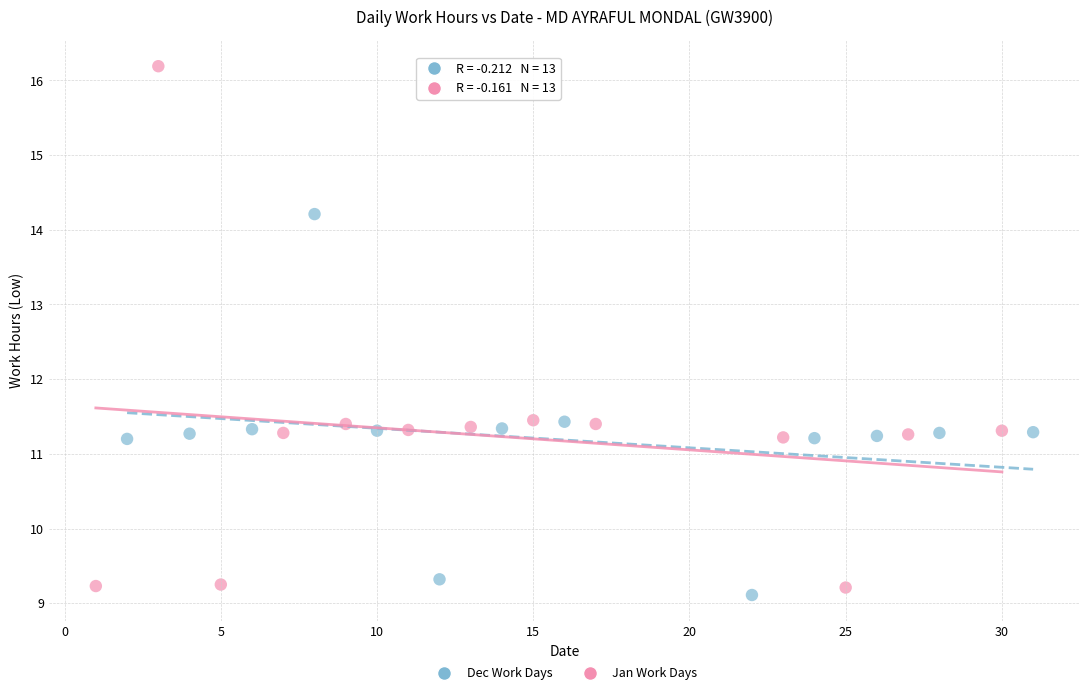

Which series contains the highest Y value?

Jan Work Days